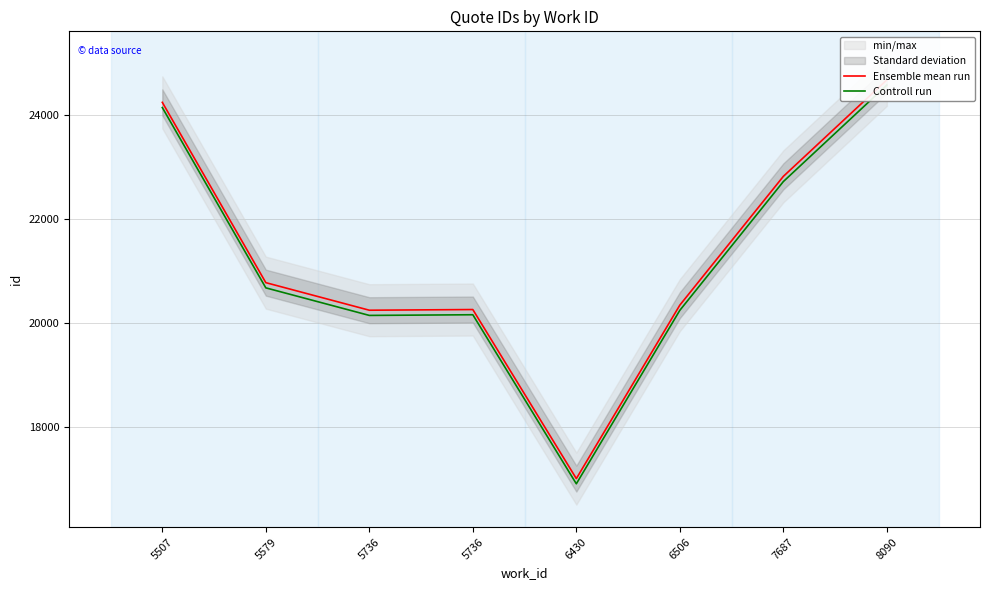

Does the chart have visible grid lines?

Yes